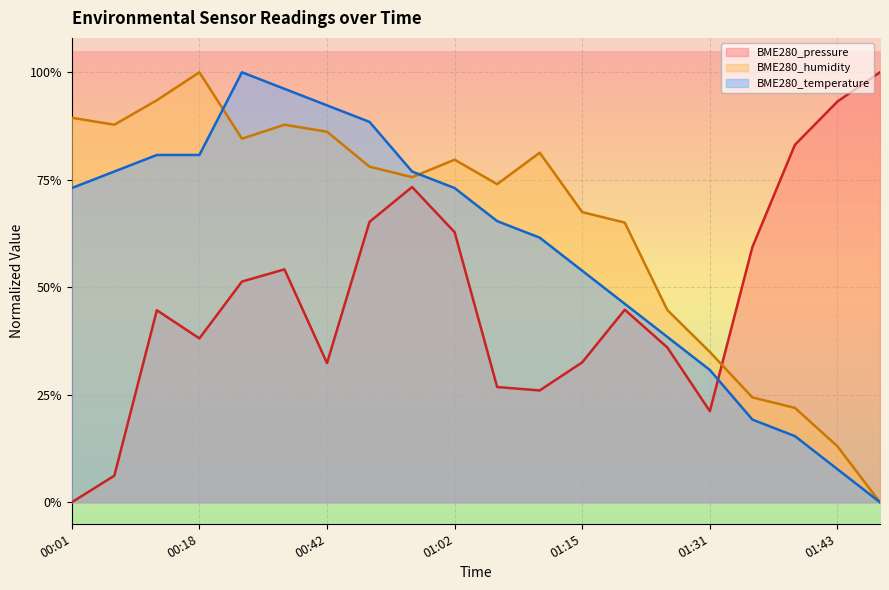

Between which two adjacent categories do BME280_humidity and BME280_temperature first intersect?

00:18 and 00:34